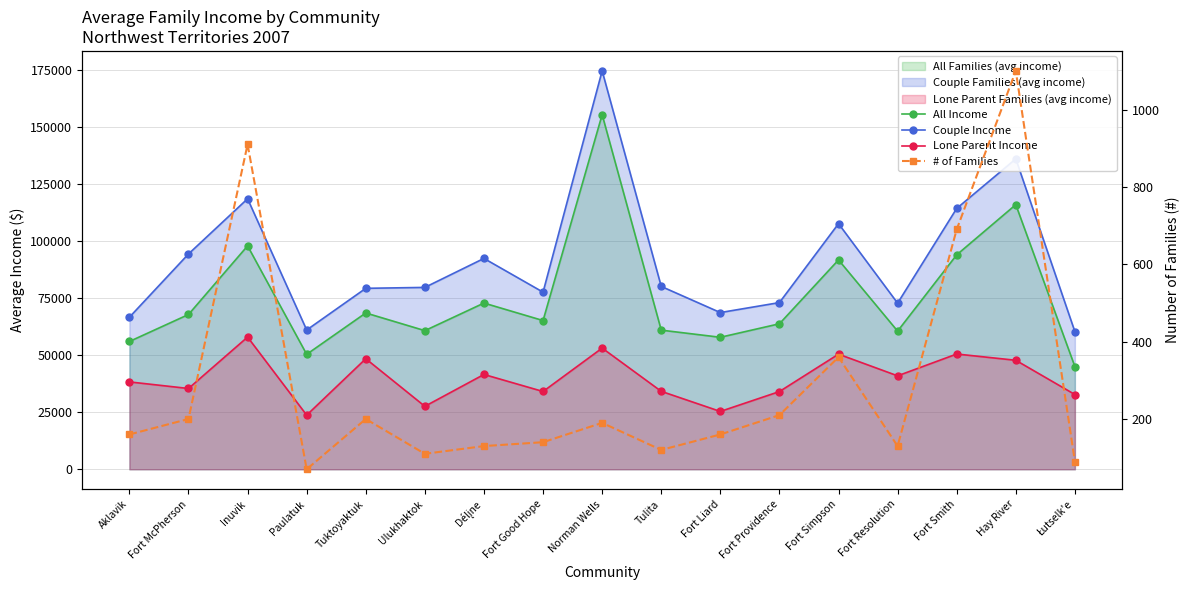

True or false: All Income and Lone Parent Income cross at least once.

False